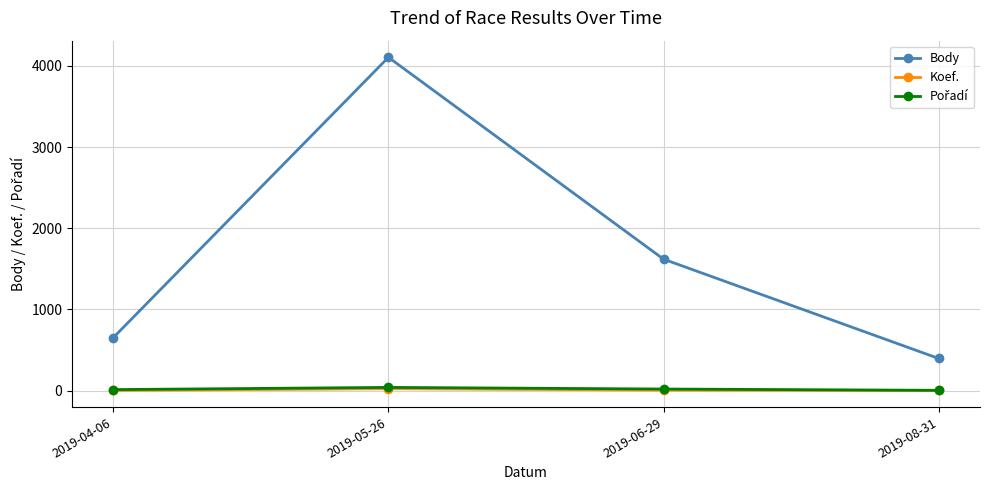

Where is the first local maximum for Body?

2019-05-26